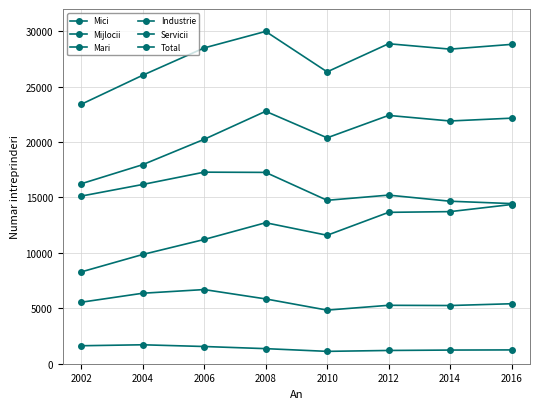

How many values in the Servicii series are below 12719?

4